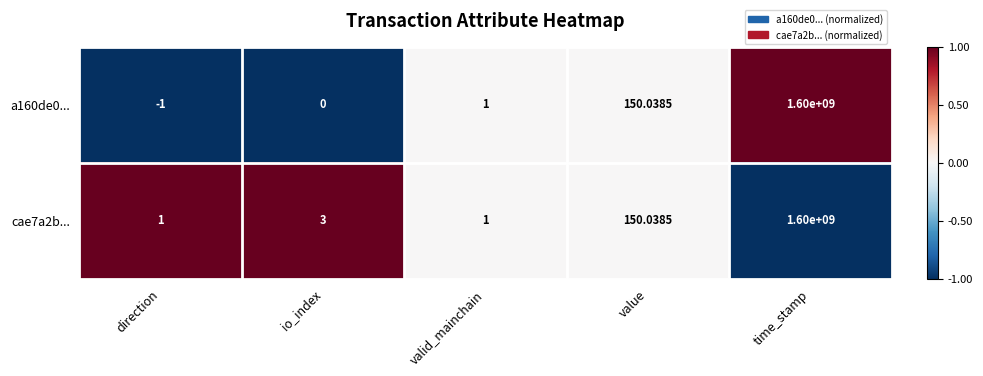

At which category is the sum across all series the highest?

time_stamp